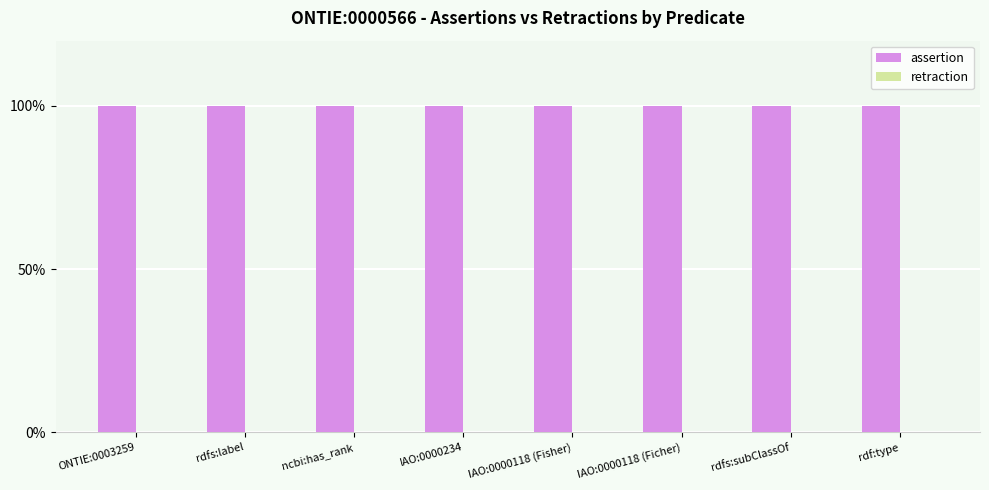

The retraction series shows 0 at rdfs:label. True or false?

True